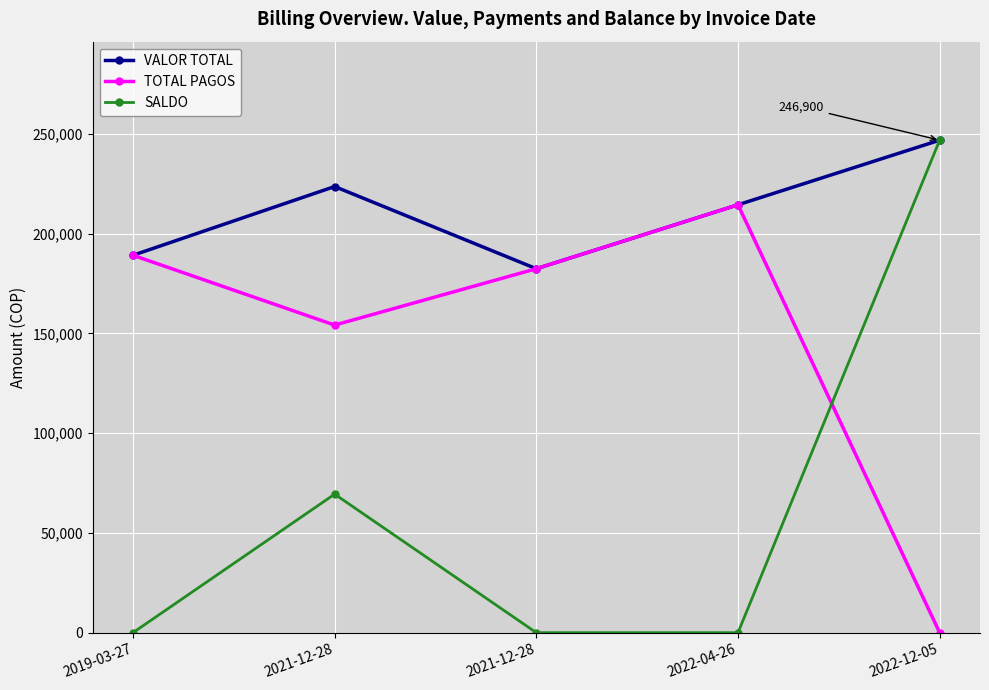

How many lines are shown in the chart?

3